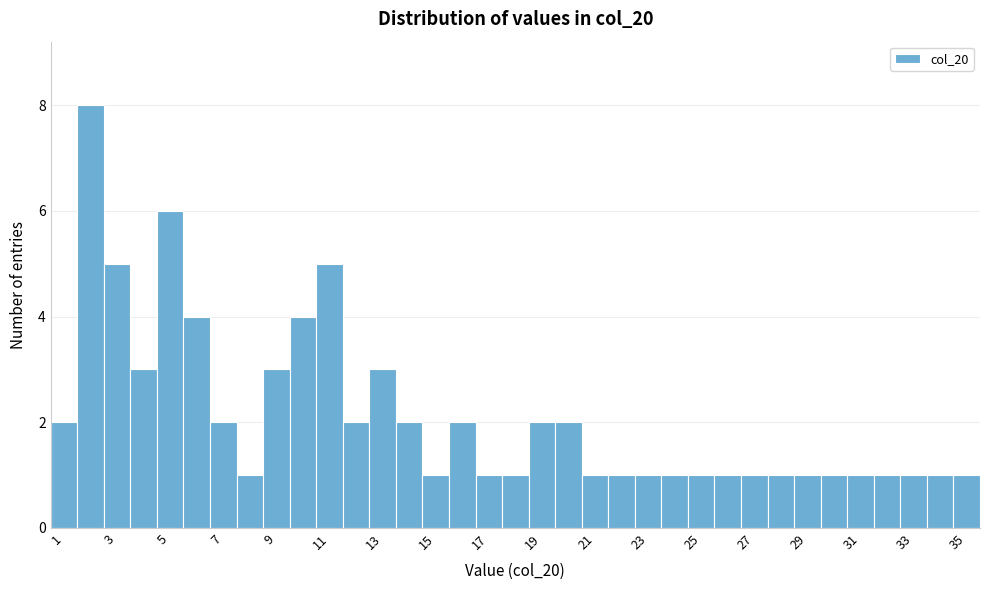

Which range on the x-axis has the tallest bar?

1.5 to 2.5